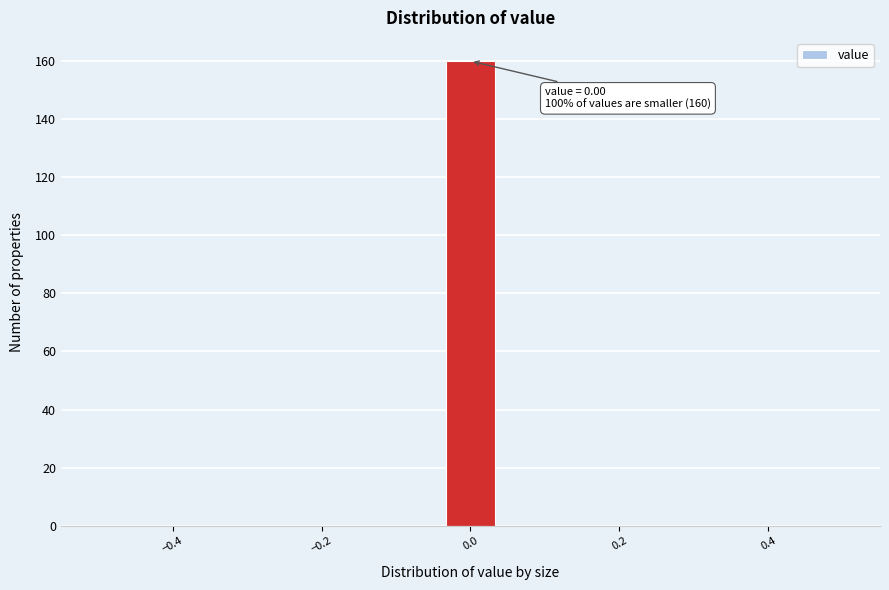

Read against the x-axis, roughly where is the centre of the tallest bar?

0.00